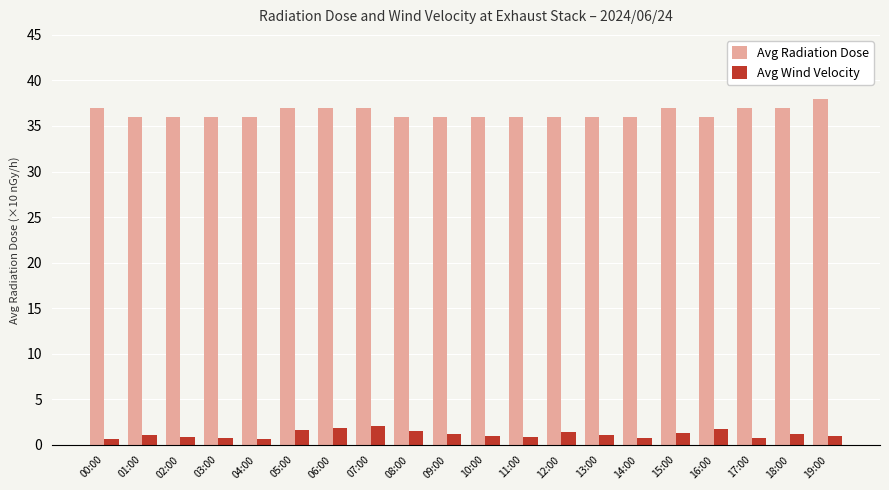

List the series in order of their overall mean, highest first.

Avg Radiation Dose, Avg Wind Velocity